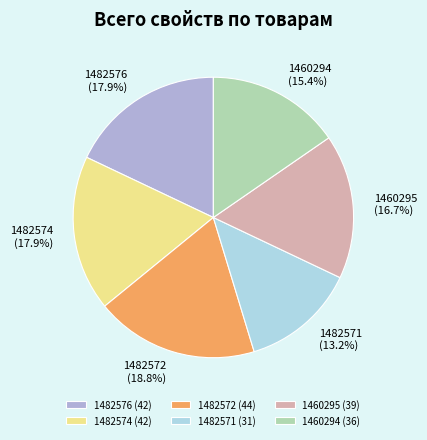

To the nearest percent, what is the combined percentage of 1460294 and 1482574?

33%